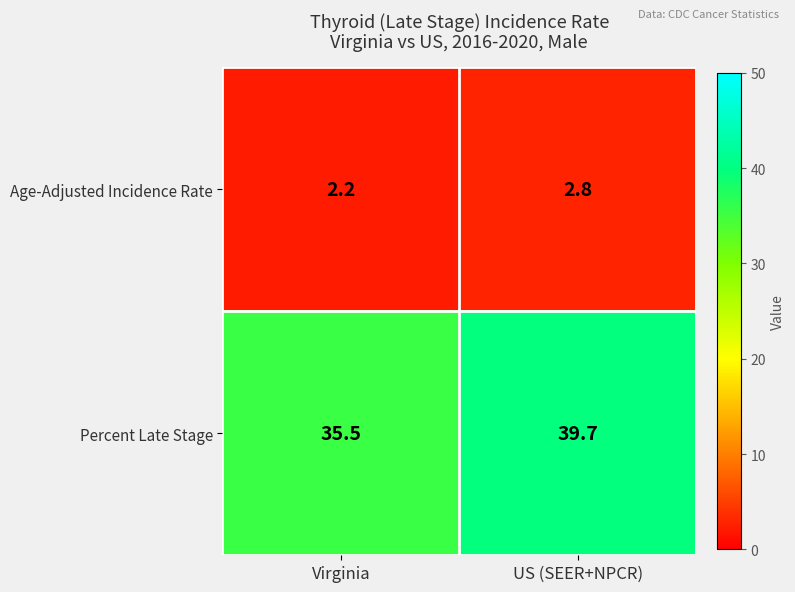

True or false: Percent Late Stage has a value of 39.7 at US (SEER+NPCR).

True